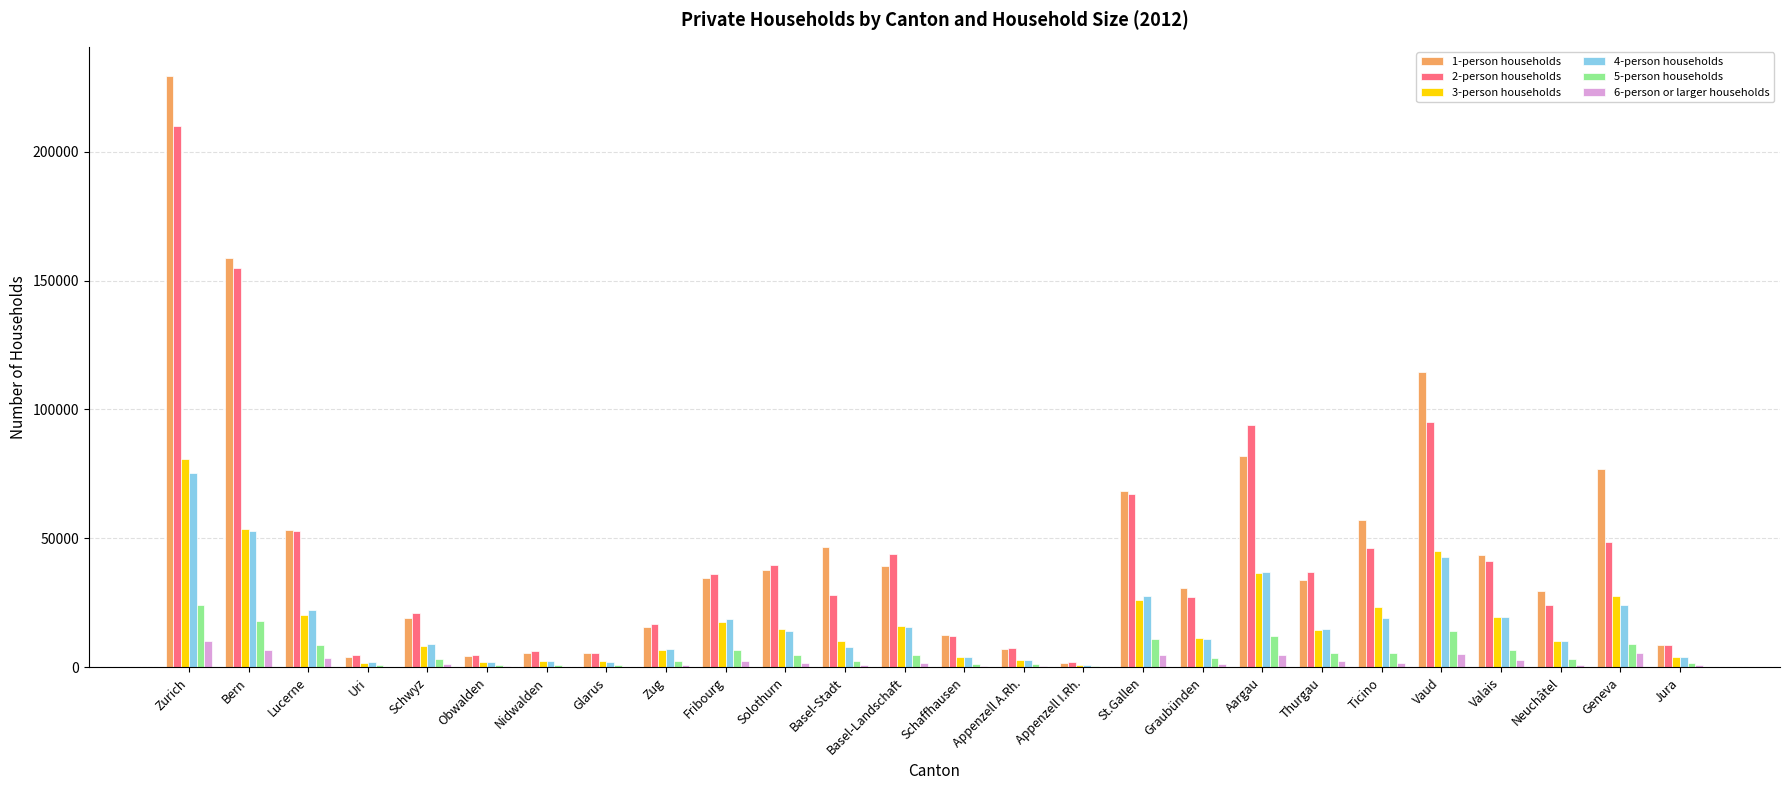

The value of 2-person households at Graubünden is 27296. True or false?

True